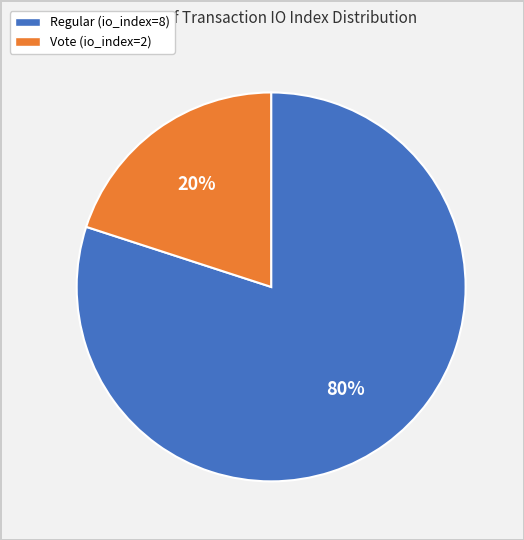

The Regular (io_index=8) slice represents 80% of the pie. True or false?

True